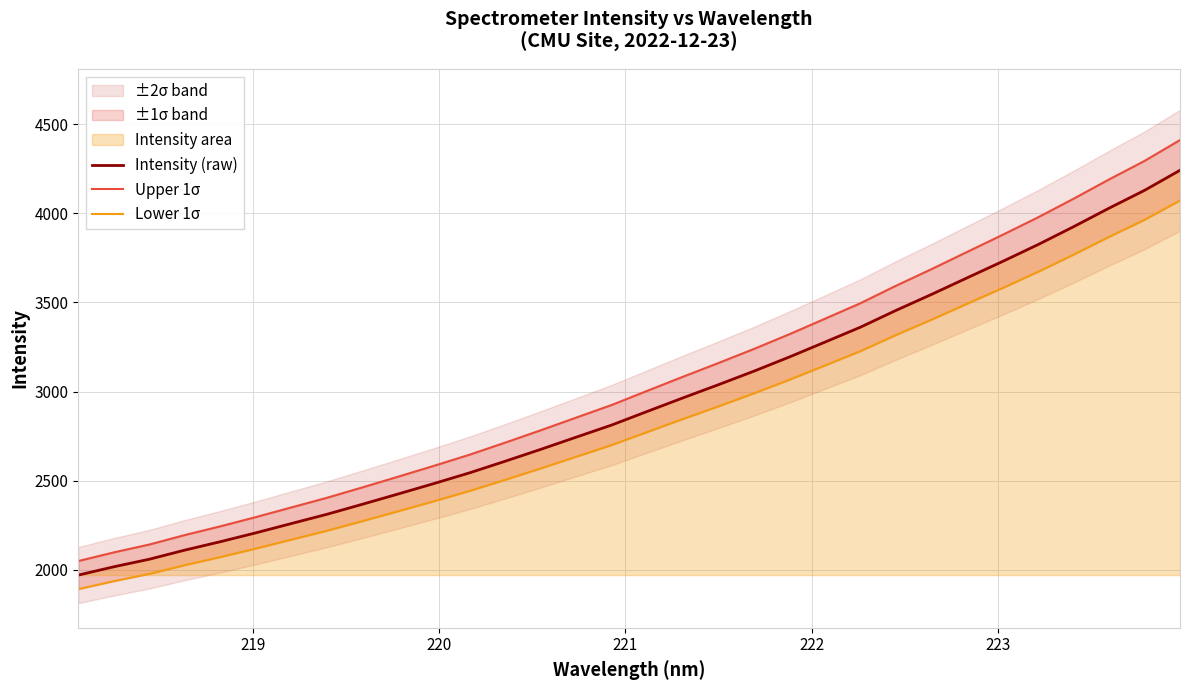

How many lines are shown in the chart?

3